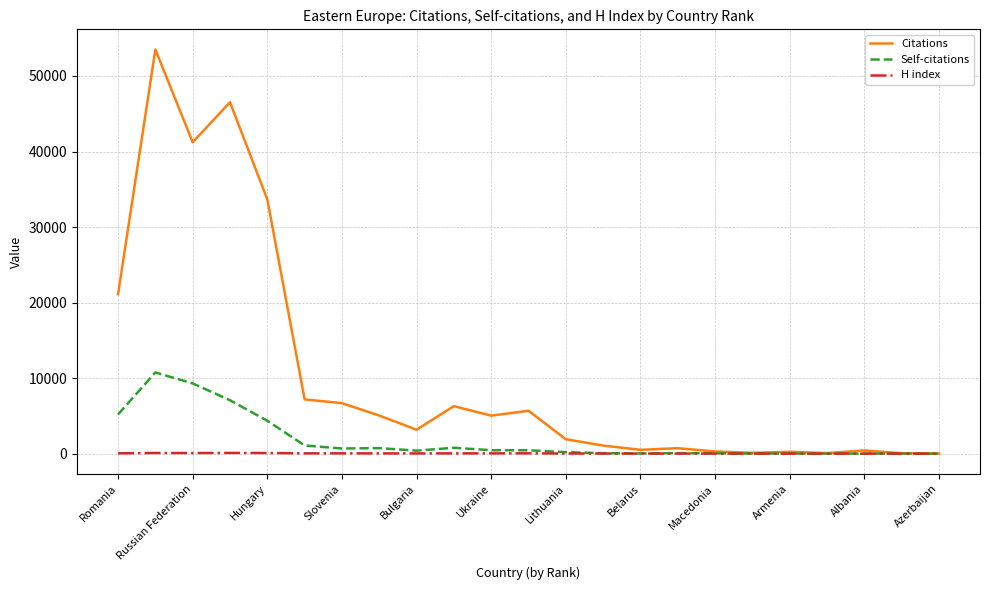

List the series in order of their peak value, highest first.

Citations, Self-citations, H index